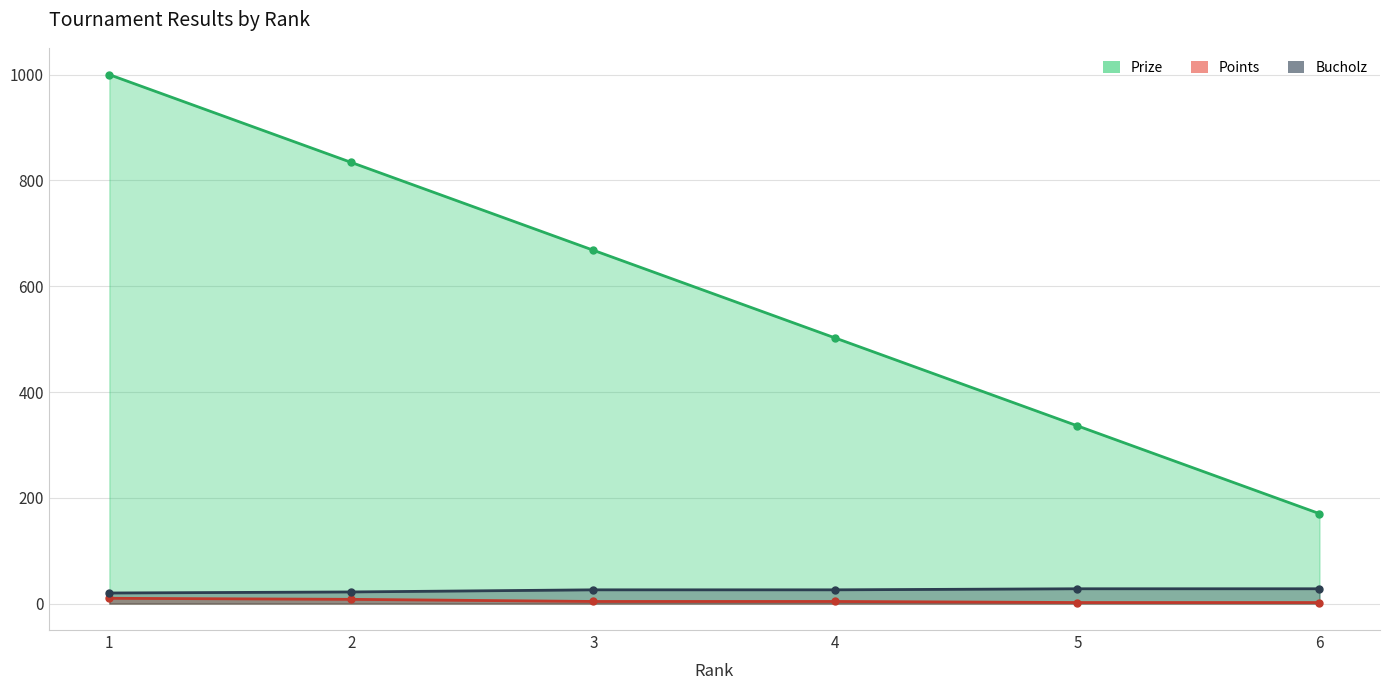

What is the spread (max minus min) of values at 3?

664